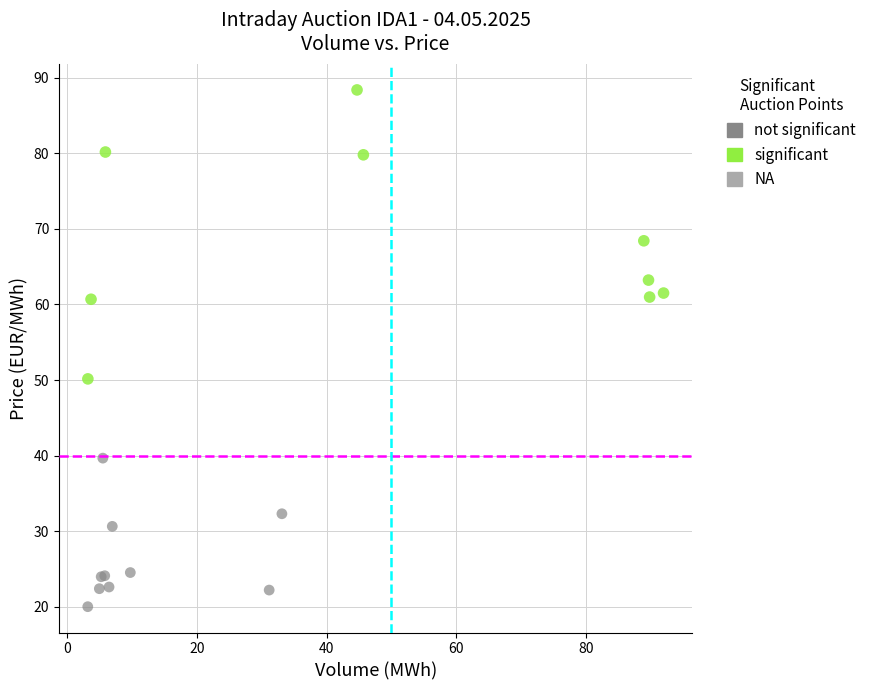

Which series reaches the minimum Y coordinate?

not significant